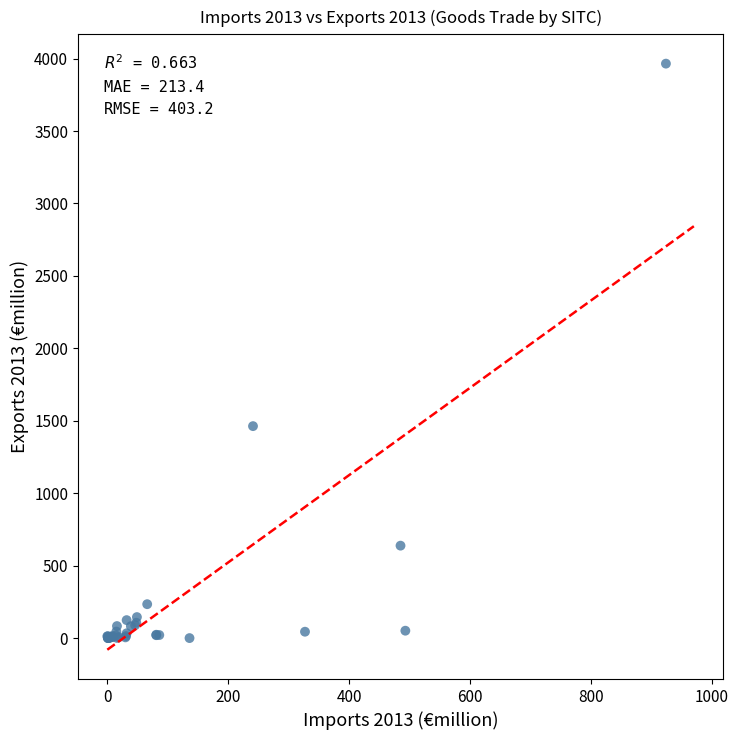

What Y value in the scatter plot is closest to 1982?

1463